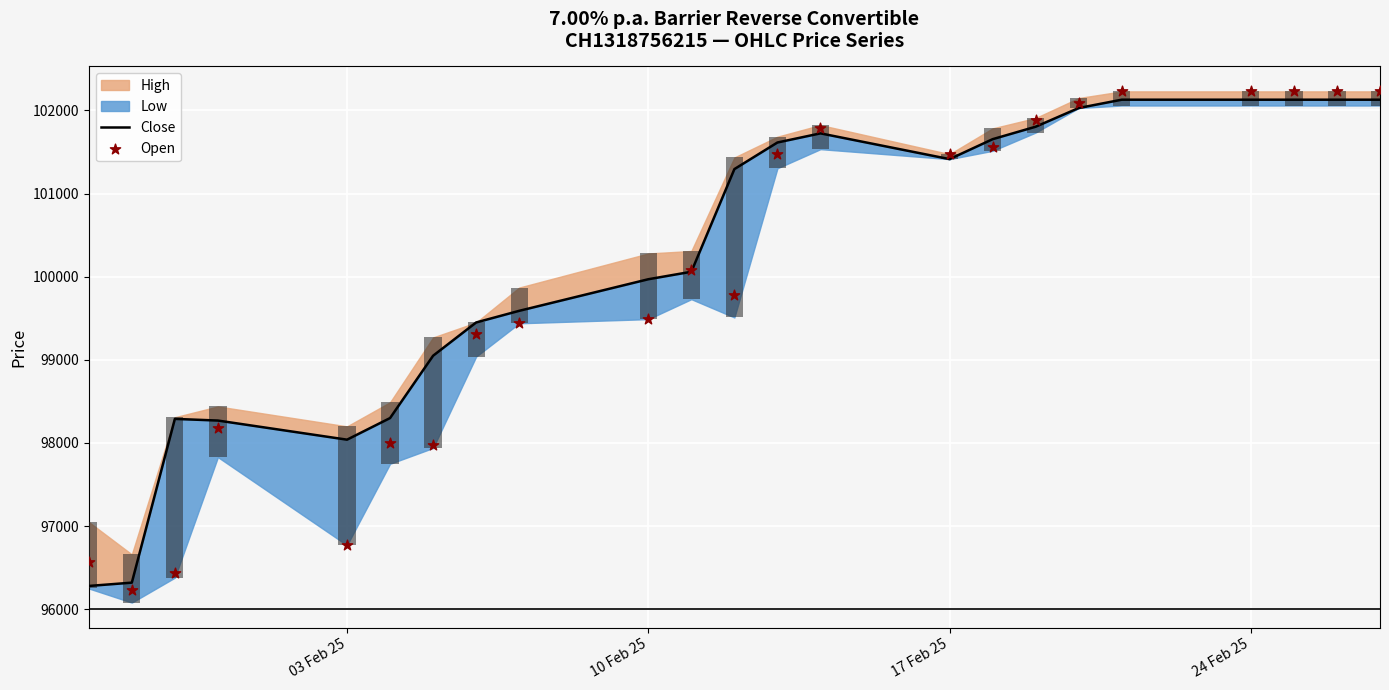

At how many categories does at least one series exceed 100771?

12